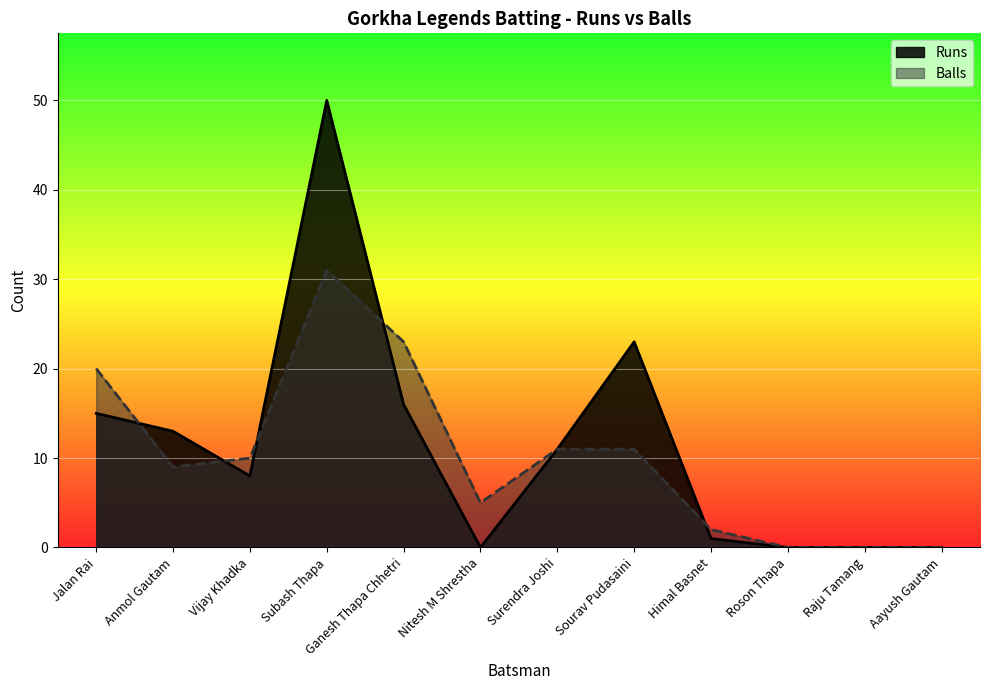

Which has a higher value, Surendra Joshi or Ganesh Thapa Chhetri?

Ganesh Thapa Chhetri